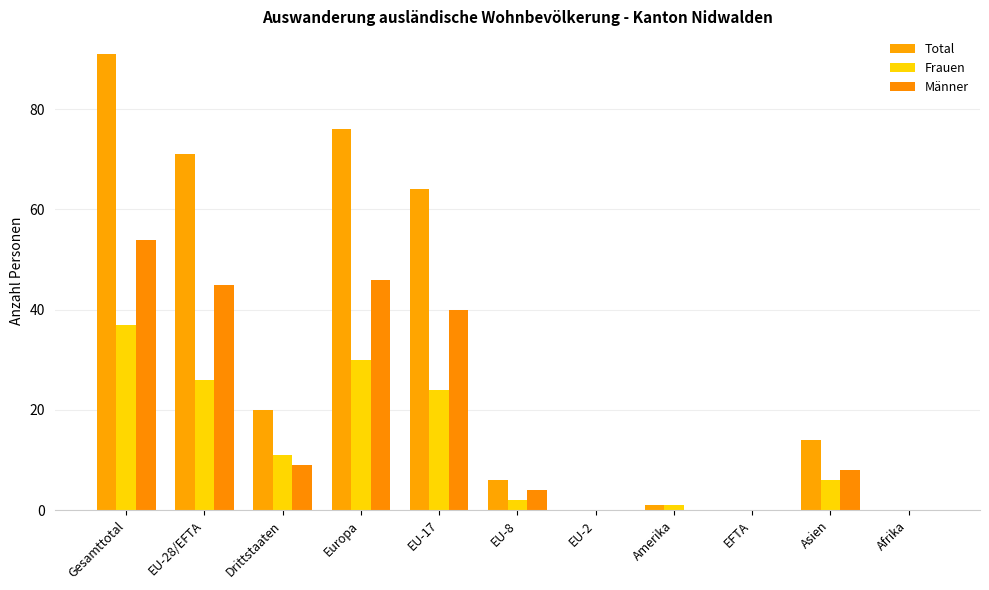

What is the greatest value displayed?

91